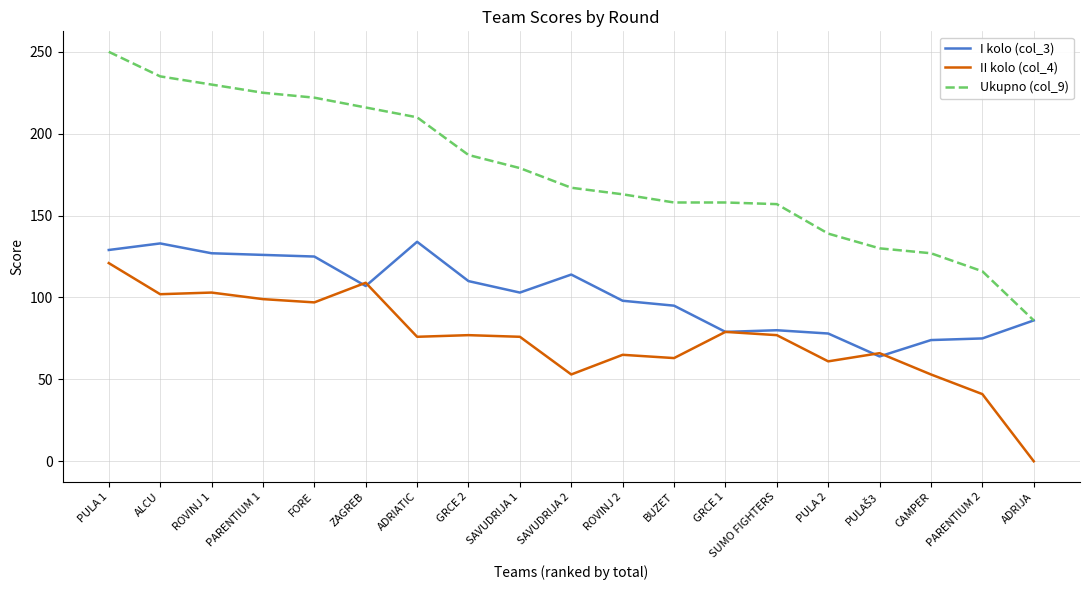

Rank the series by their average value, from lowest to highest.

II kolo (col_4), I kolo (col_3), Ukupno (col_9)